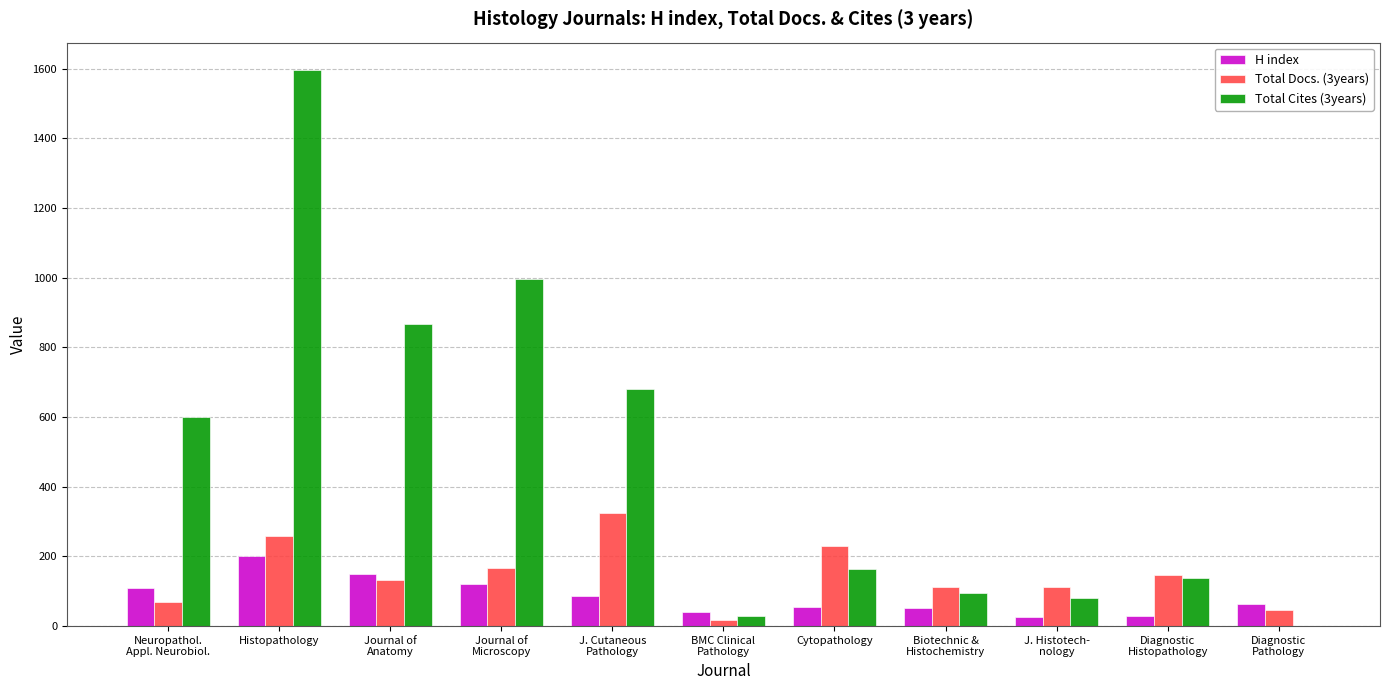

At which category does the chart reach its peak across all series?

Histopathology